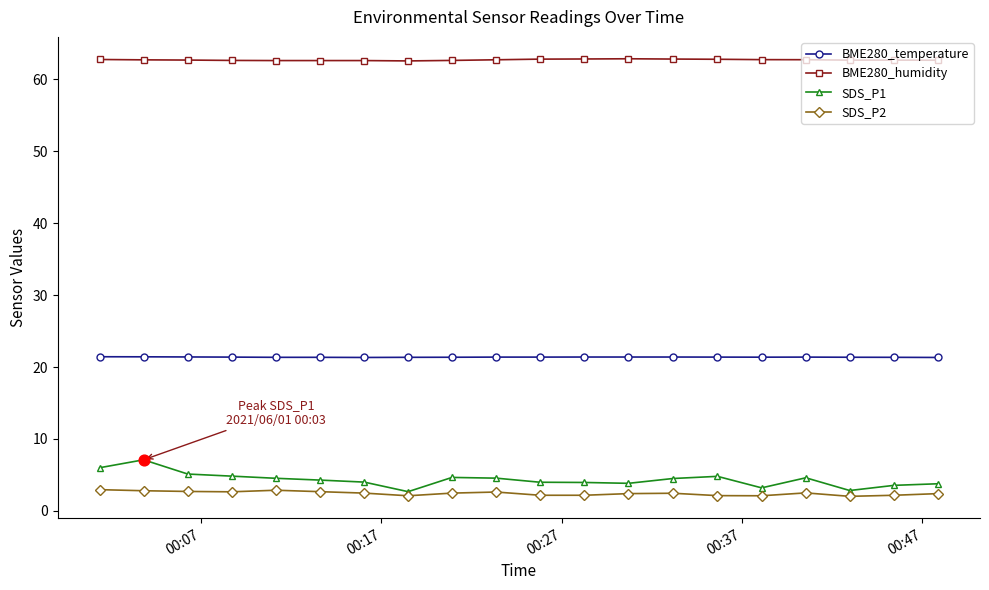

Which series has the widest spread of values?

SDS_P1